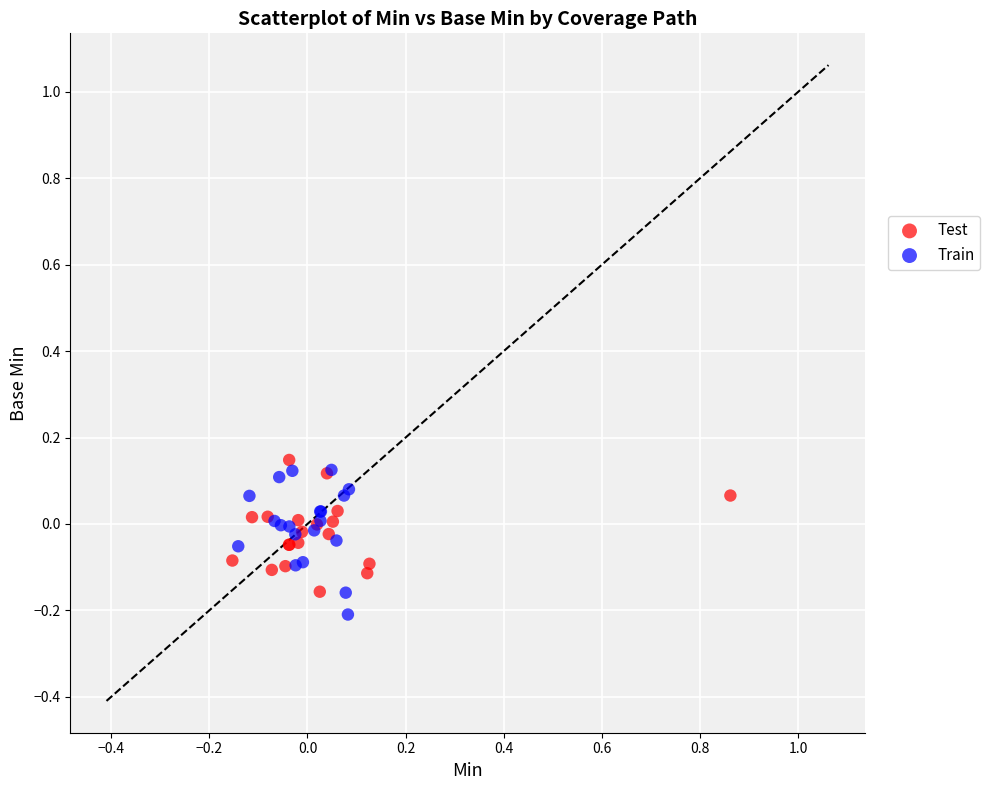

What are all the series names shown in the legend?

Test, Train